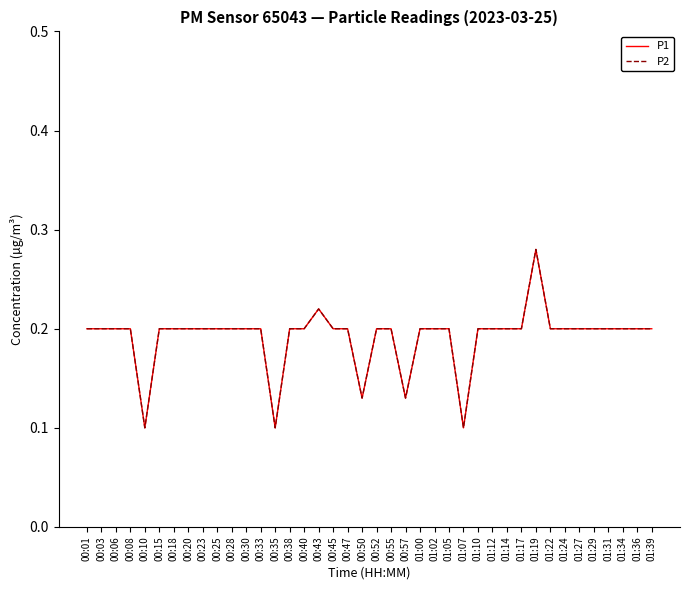

Does the chart display data point markers on the line(s)?

No